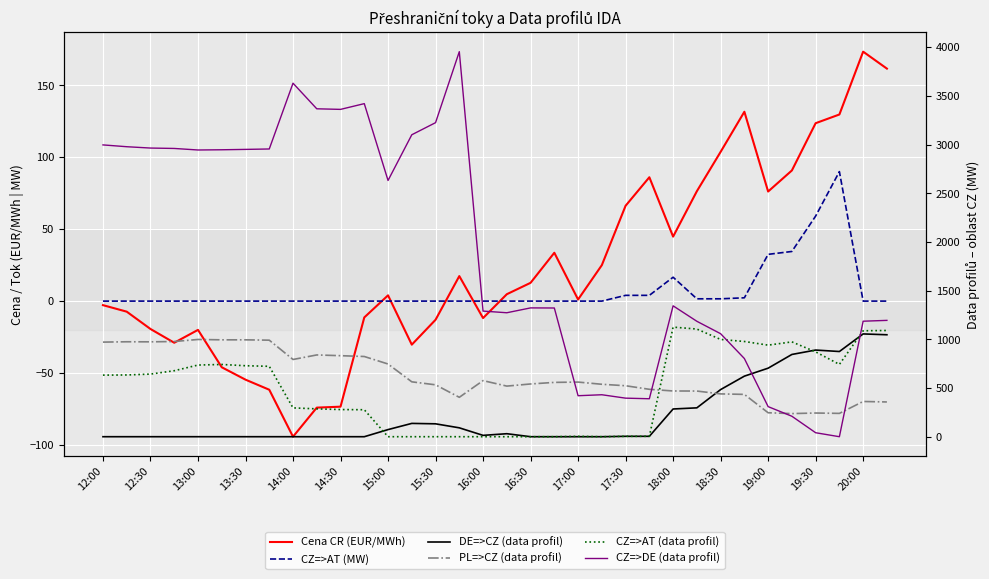

Reading left to right, list all the values displayed in this chart.

Cena CR (EUR/MWh): -2.8	-7.3	-19.4	-28.9	-20.0	-46.0	-54.6	-61.6	-94.2	-74.0	-73.4	-11.3	4.0	-30.3	-13.0	17.4	-11.8	4.8	12.7	33.6	1.1	25.0	66.3	86.1	44.8	76.4	103.7	131.6	76.2	90.8	123.7	129.7	173.4	161.6
CZ=>AT (MW): 0.0	0.0	0.0	0.0	0.0	0.0	0.0	0.0	0.0	0.0	0.0	0.0	0.0	0.0	0.0	0.0	0.0	0.0	0.0	0.0	0.0	0.0	4.0	4.0	16.6	1.6	1.6	2.3	32.5	34.5	59.1	90.0	0.0	0.0
DE=>CZ (data profil): 0.0	0.0	0.0	0.0	0.0	0.0	0.0	0.0	0.0	0.0	0.0	0.0	73.1	136.7	132.4	91.2	13.8	30.8	0.0	0.0	0.0	0.0	4.0	4.1	284.7	296.5	484.0	622.0	703.9	844.8	890.1	875.0	1055.7	1047.1
PL=>CZ (data profil): 971.6	975.1	974.5	977.8	998.8	995.1	995.1	991.5	793.2	839.8	832.2	823.8	746.8	563.7	533.0	404.7	576.2	519.8	541.7	557.9	561.1	538.6	523.5	486.9	469.7	469.0	439.7	434.6	246.1	237.4	243.3	239.5	361.9	356.9
CZ=>AT (data profil): 632.5	634.1	643.1	677.7	736.0	742.0	729.0	723.0	296.0	286.0	279.0	277.0	0.0	0.0	0.0	0.0	0.0	0.0	0.0	0.0	4.0	0.0	4.0	4.0	1125.7	1105.8	999.0	978.0	940.4	974.0	871.2	742.7	1088.0	1091.0
CZ=>DE (data profil): 2997.1	2978.5	2964.8	2960.7	2944.9	2947.2	2951.0	2955.3	3631.0	3368.0	3362.0	3421.0	2631.9	3101.3	3225.6	3954.8	1290.2	1273.2	1323.0	1322.0	421.0	431.0	396.0	389.9	1344.3	1185.5	1058.0	803.0	309.1	210.2	40.9	0.0	1186.3	1194.9